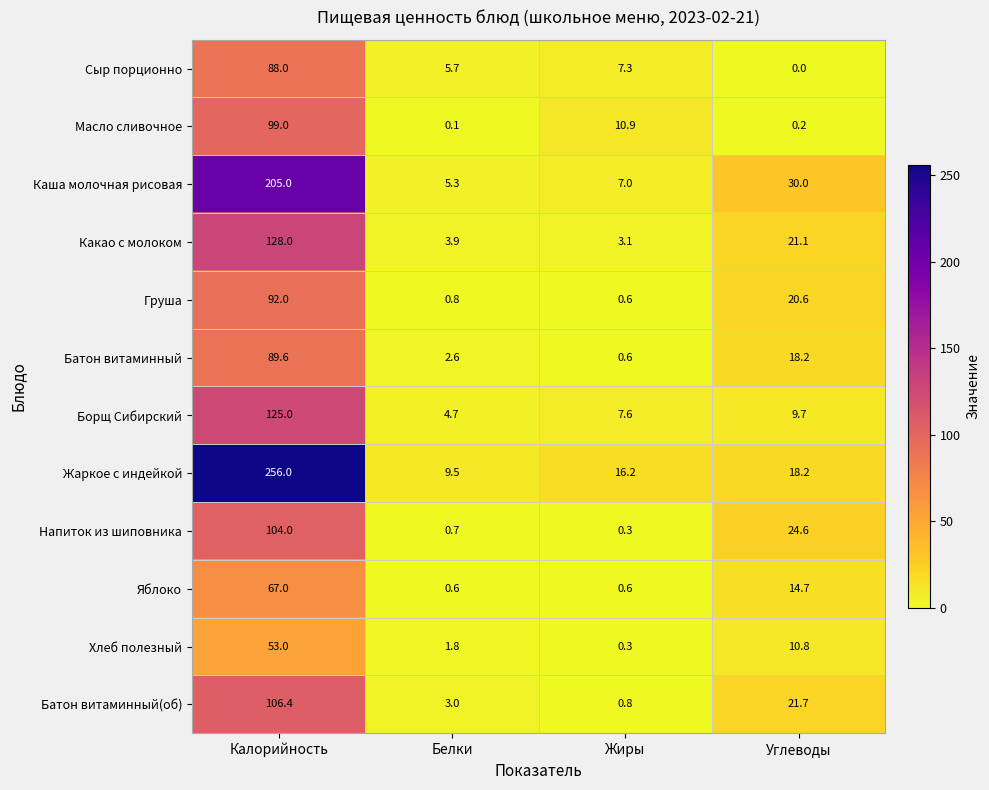

What is the spread (max minus min) of values at Углеводы?

30.0